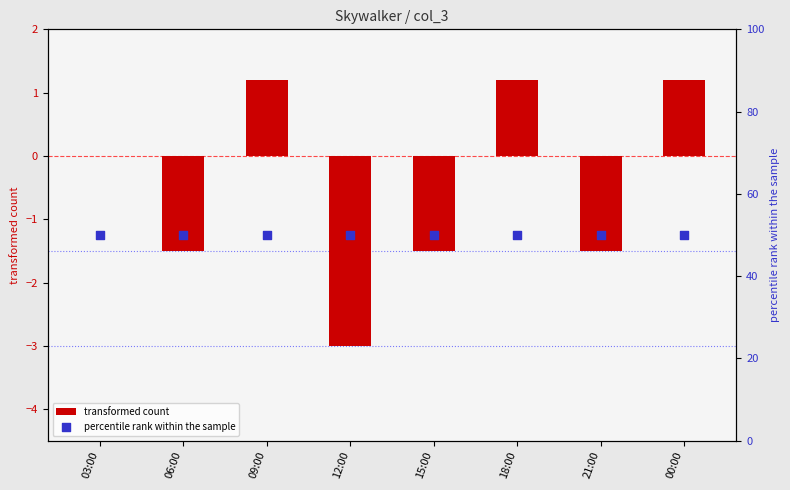

What are all the series names shown in the legend?

transformed count, percentile rank within the sample